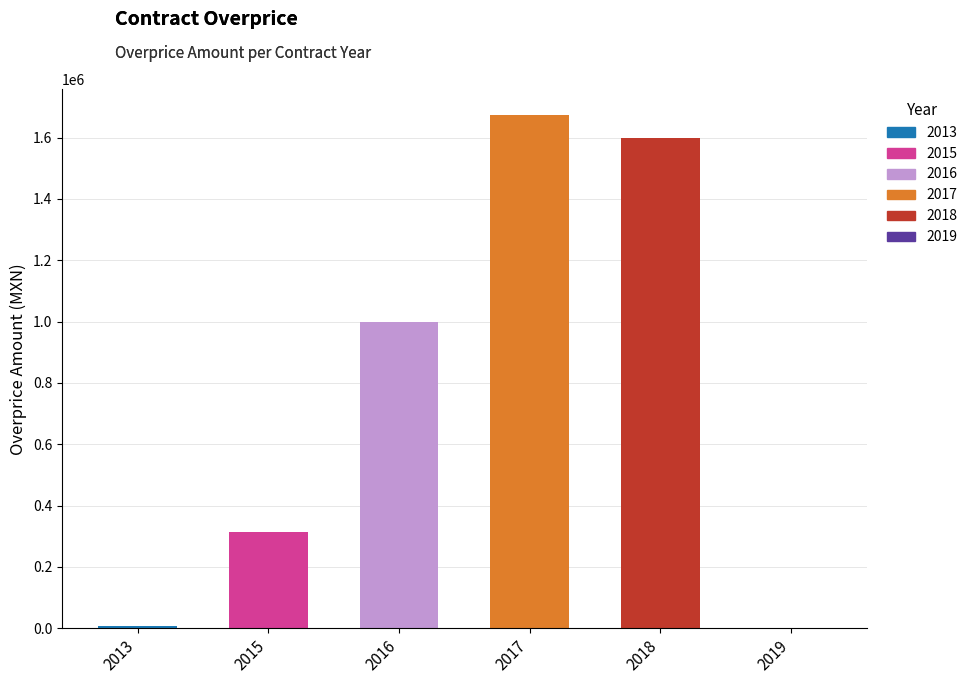

Rank the categories by value from lowest to highest.

2019, 2013, 2015, 2016, 2018, 2017